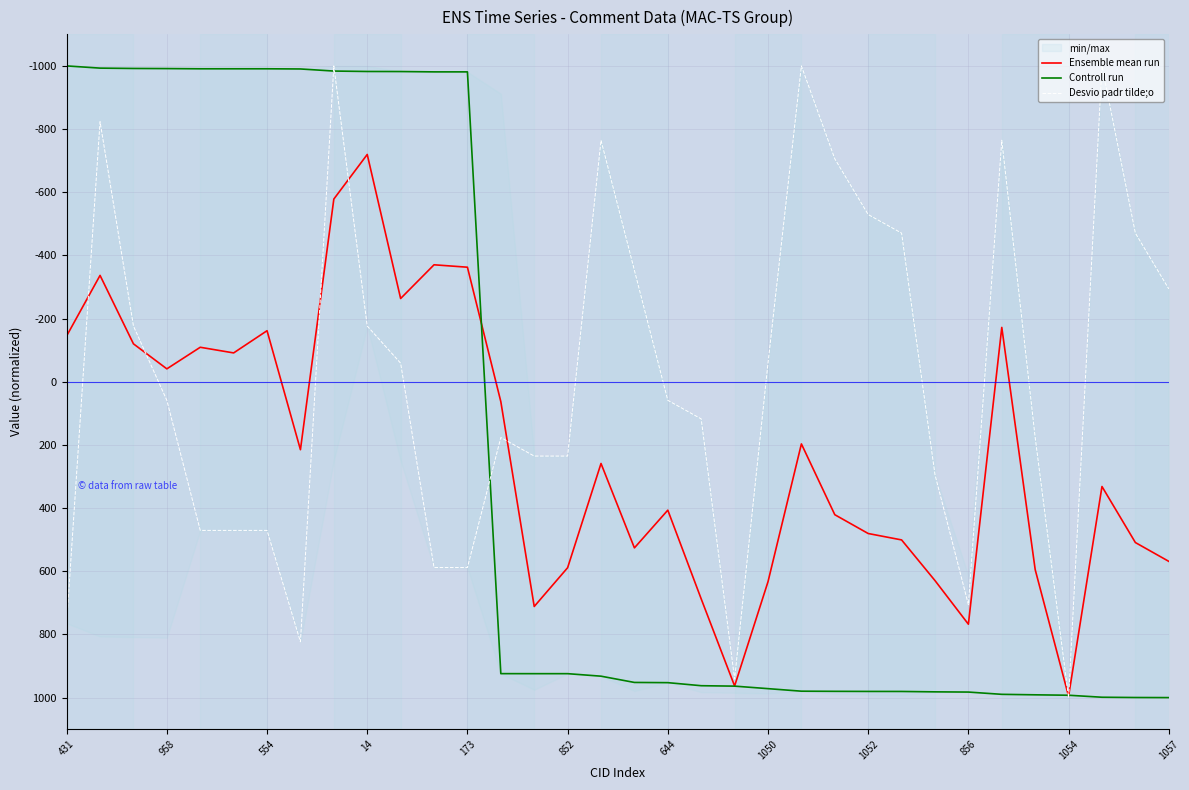

What is the maximum value for Controll run?

1000.0